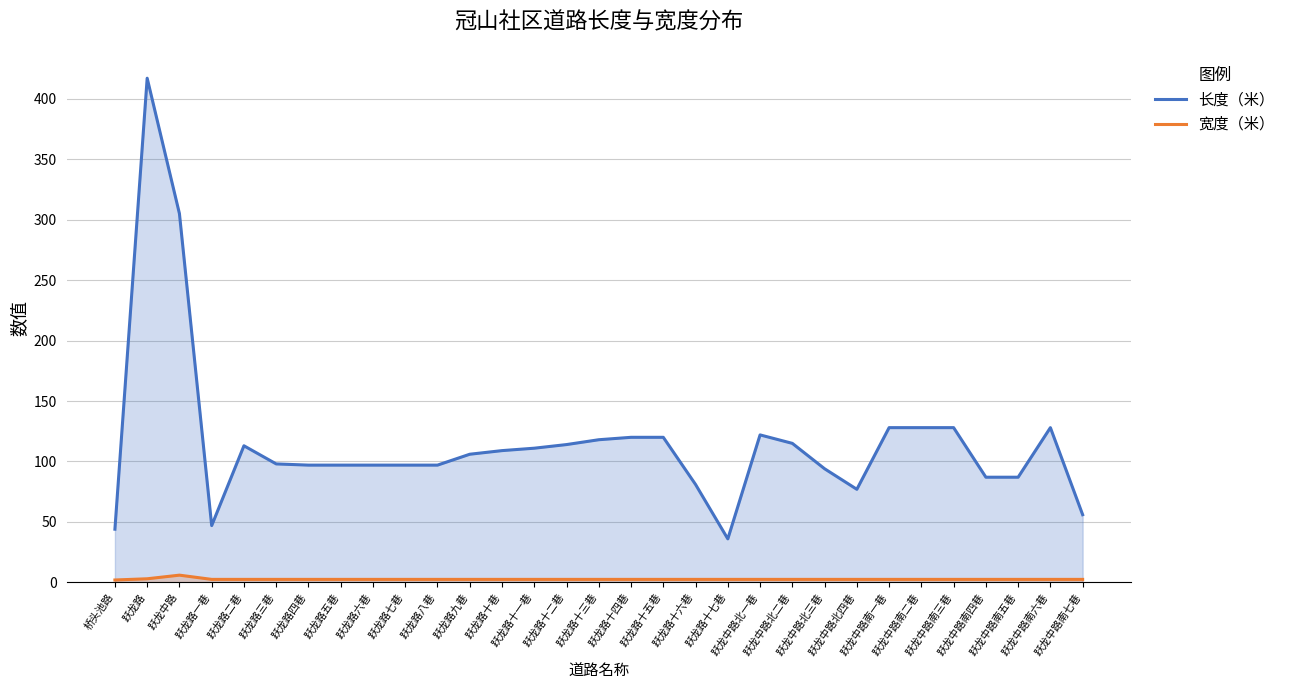

True or false: 长度（米） has a value of 34.3 at 跃龙中路南五巷.

False